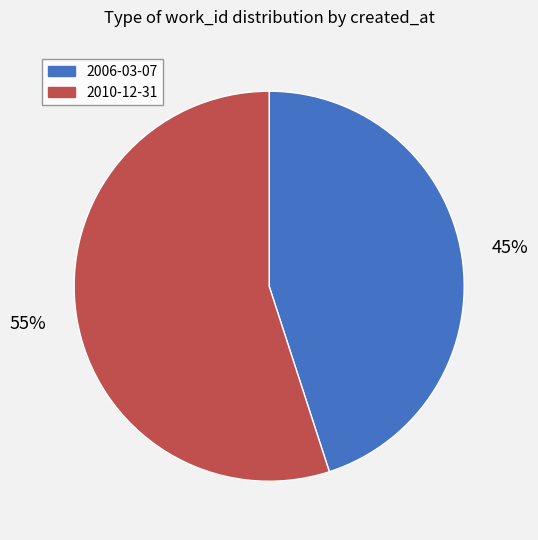

How many segments does this pie chart have?

2